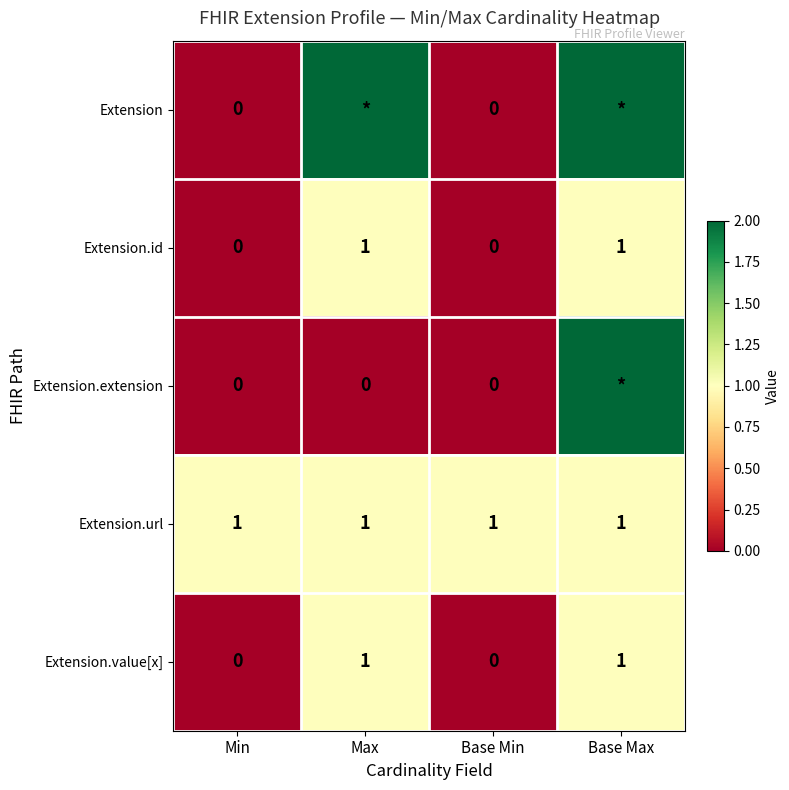

Is the value of Extension.id at Max greater than the value of Extension.value[x] at Base Min?

Yes